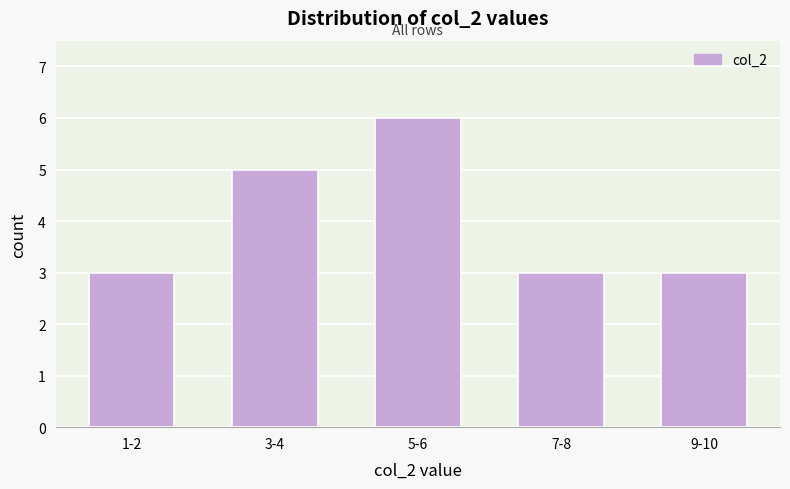

Reading left to right, transcribe all the data shown in this chart.

1-2=3	3-4=5	5-6=6	7-8=3	9-10=3